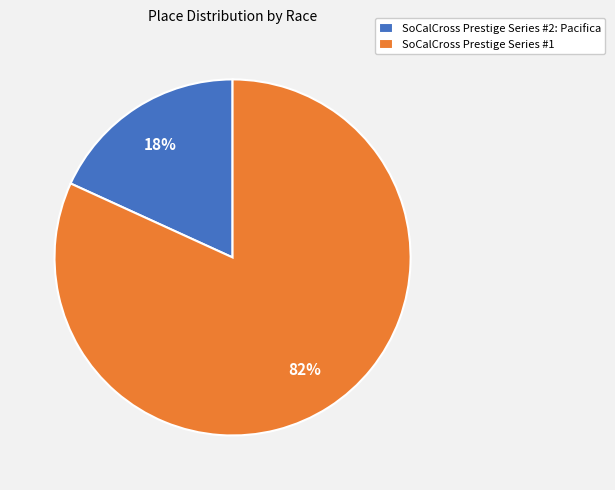

To the nearest percent, what is the combined percentage of SoCalCross Prestige Series #2: Pacifica and SoCalCross Prestige Series #1?

100%